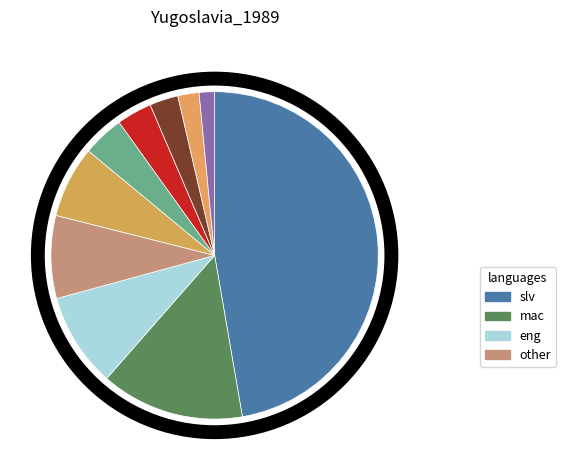

Is there any slice that represents more than half of the pie?

No